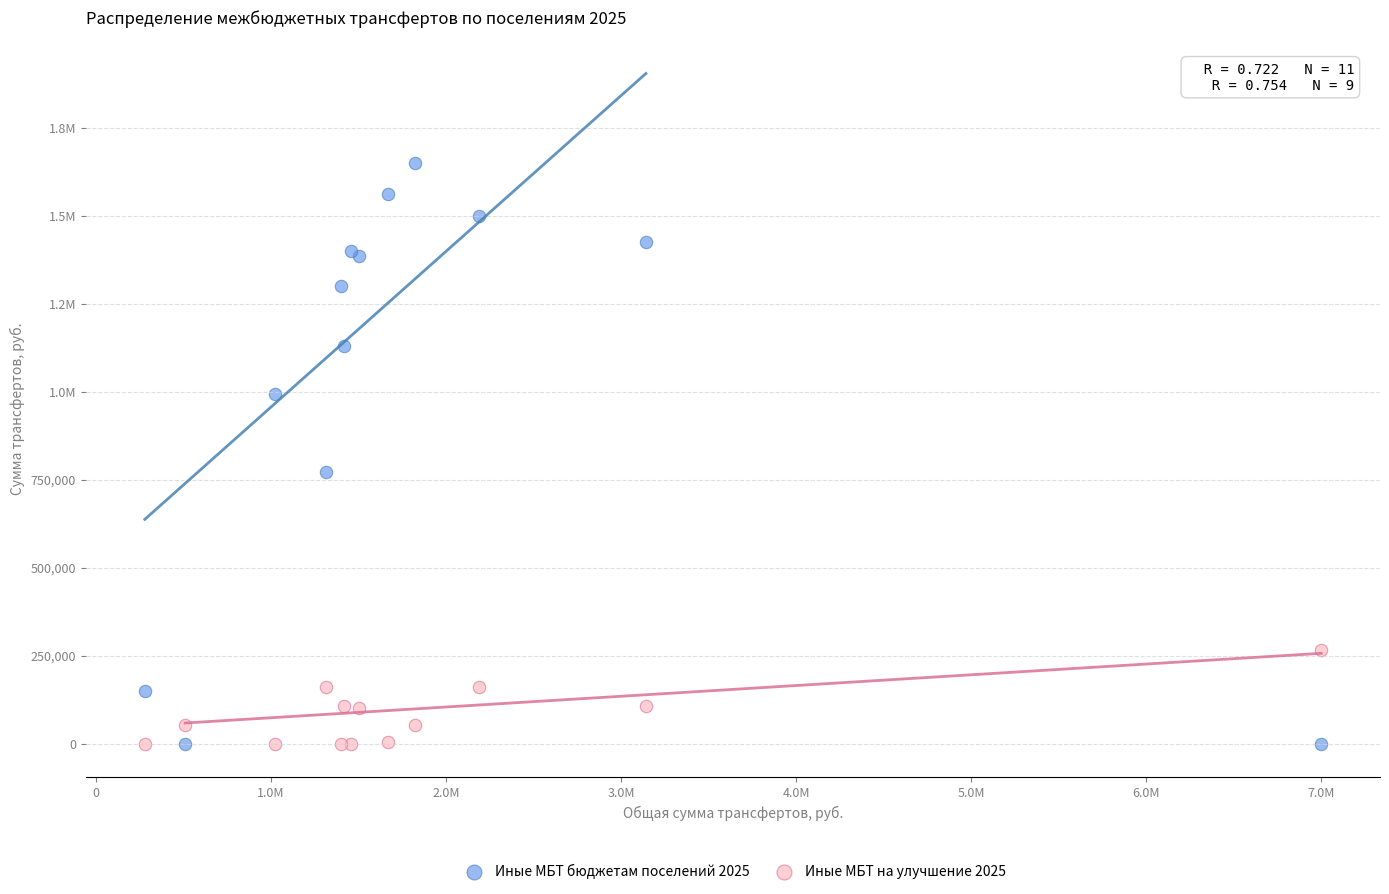

What are all the series names shown in the legend?

Иные МБТ бюджетам поселений 2025, Иные МБТ на улучшение 2025